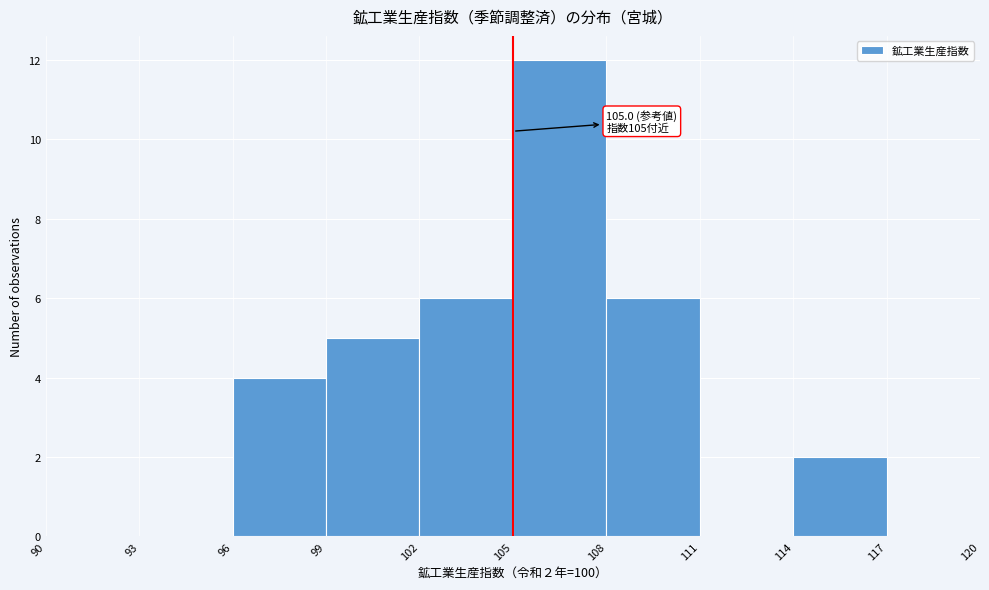

Which range on the x-axis has the tallest bar?

105 to 108